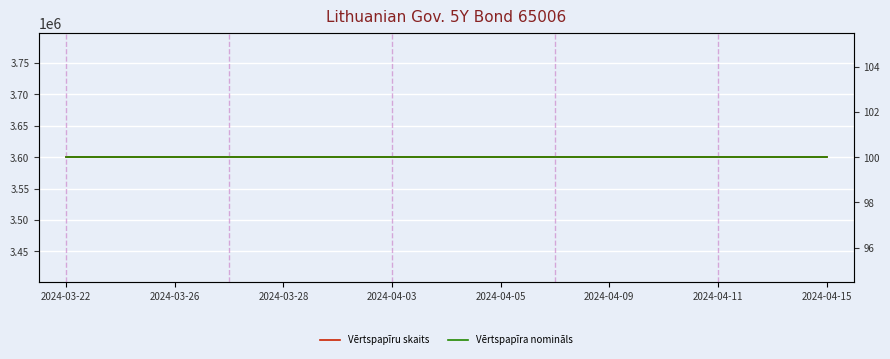

At which label does Vērtspapīra nomināls reach its minimum?

2024-03-22